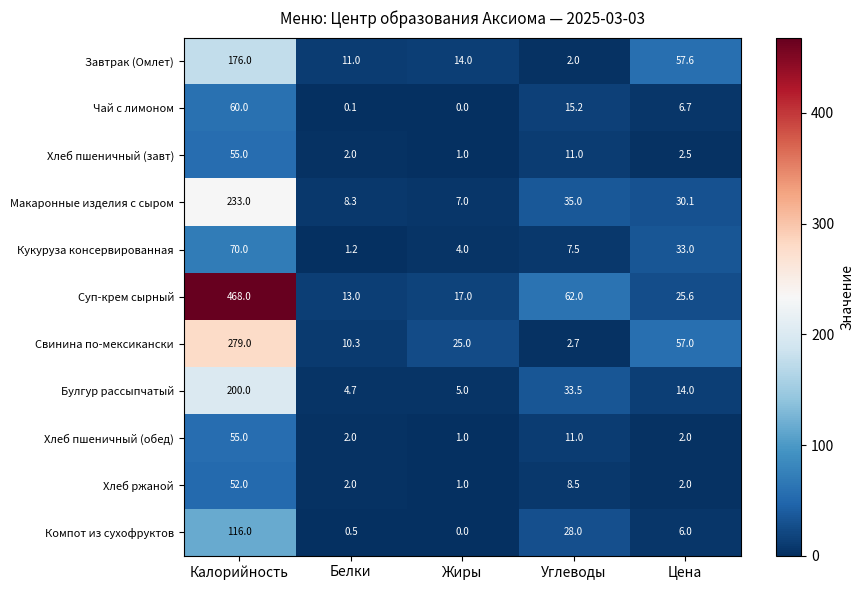

What is the spread (max minus min) of values at Белки?

12.9